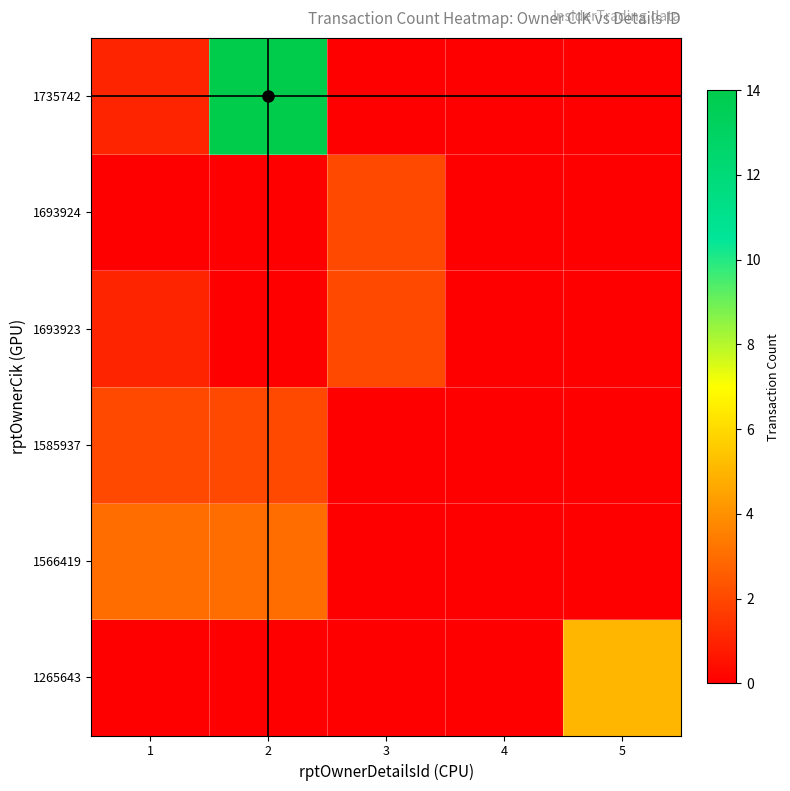

Reading left to right, what are all the values shown in this chart?

1265643: 1=0	2=0	3=0	4=0	5=5
1566419: 1=3	2=3	3=0	4=0	5=0
1585937: 1=2	2=2	3=0	4=0	5=0
1693923: 1=1	2=0	3=2	4=0	5=0
1693924: 1=0	2=0	3=2	4=0	5=0
1735742: 1=1	2=14	3=0	4=0	5=0